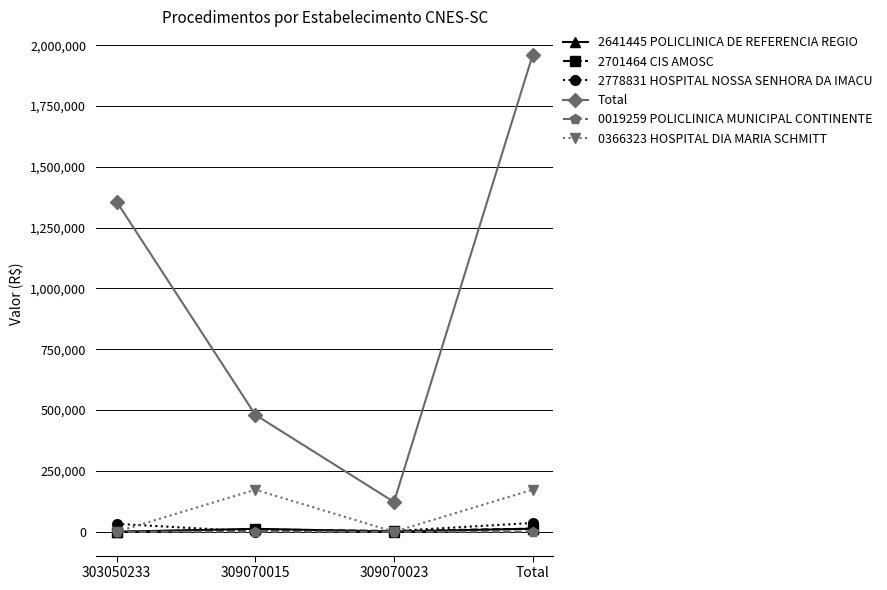

Which series has the widest spread of values?

Total